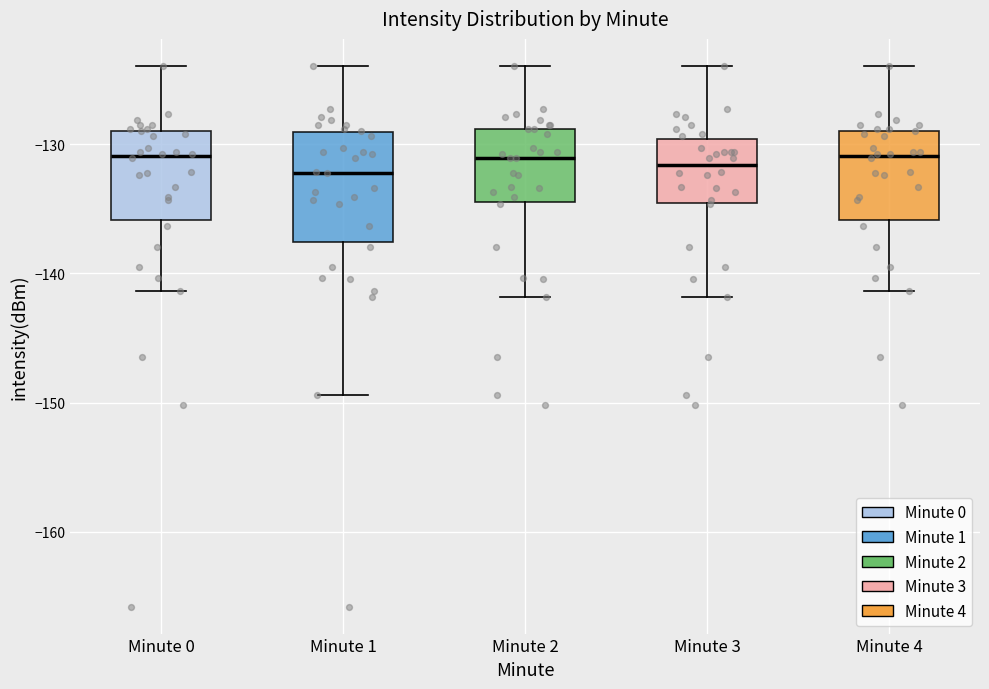

Where does the upper whisker of the box for Minute 3 end on the y-axis? The values are not printed on the chart, so give them approximately, as read against the axis.

-124